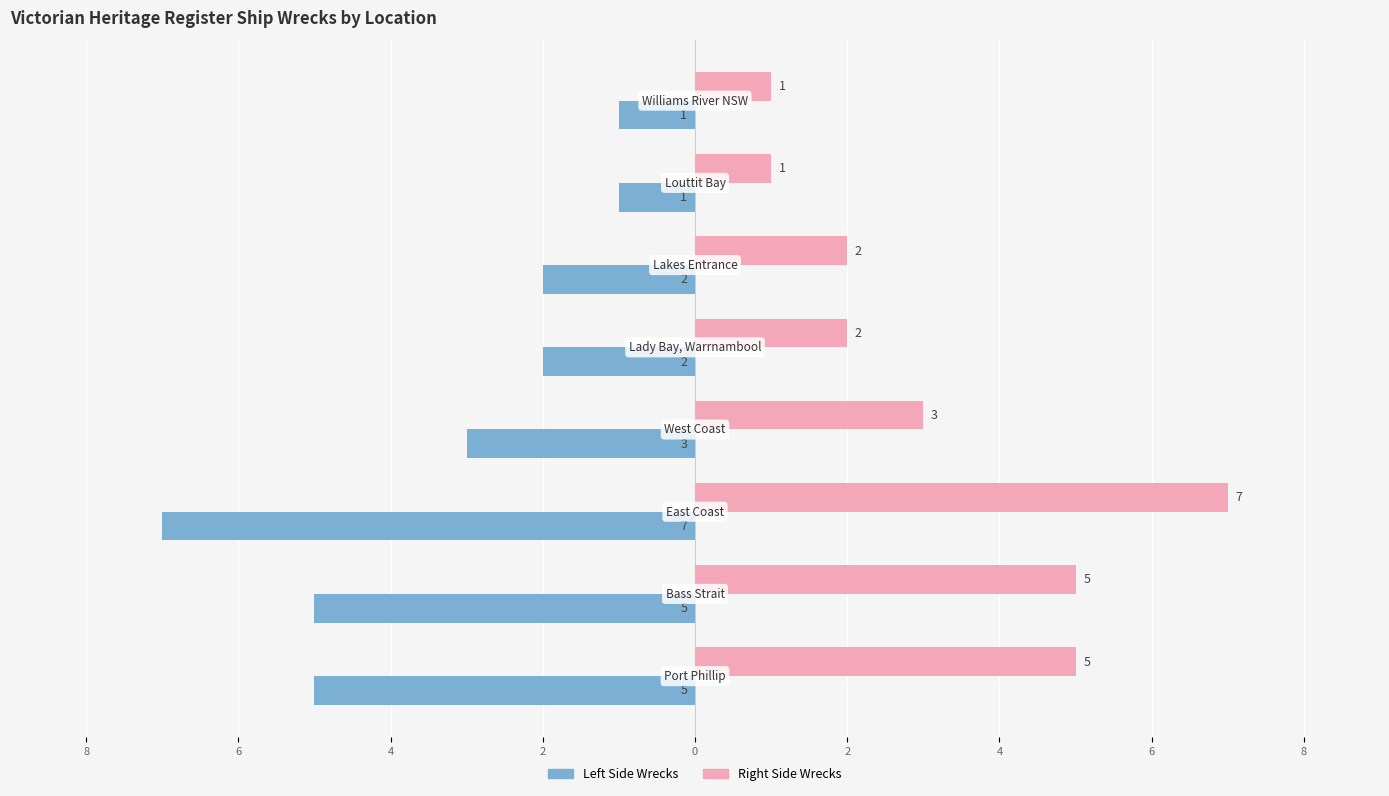

The value of Left Side at 4 is -5. True or false?

False